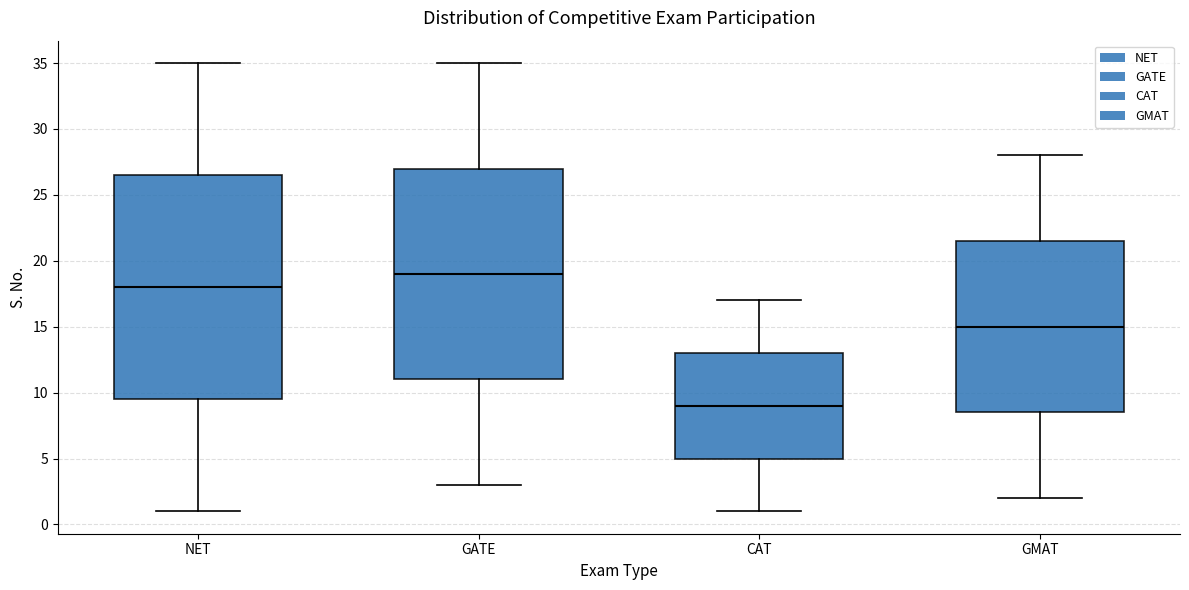

Where is the lower edge of the box for NET on the y-axis? The values are not printed on the chart, so give them approximately, as read against the axis.

9.5